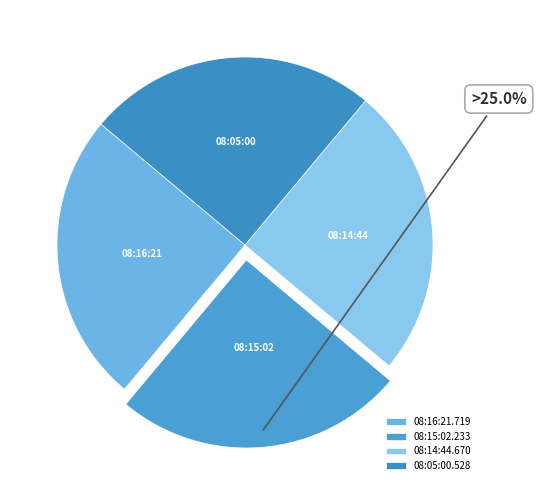

What percentage is the 08:14:44.670 slice, to the nearest percent?

25%